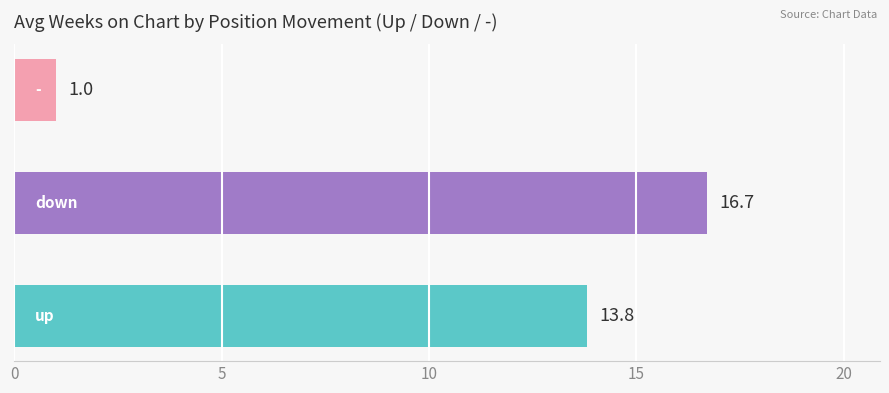

What is the difference between the maximum and second lowest values?

2.9